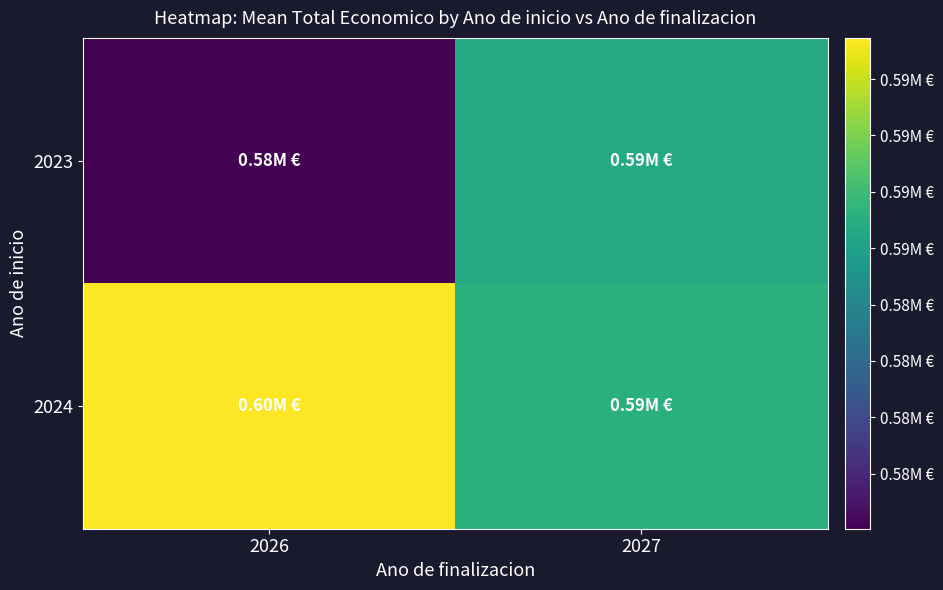

What is the spread (max minus min) of values at 2026?

21776.2